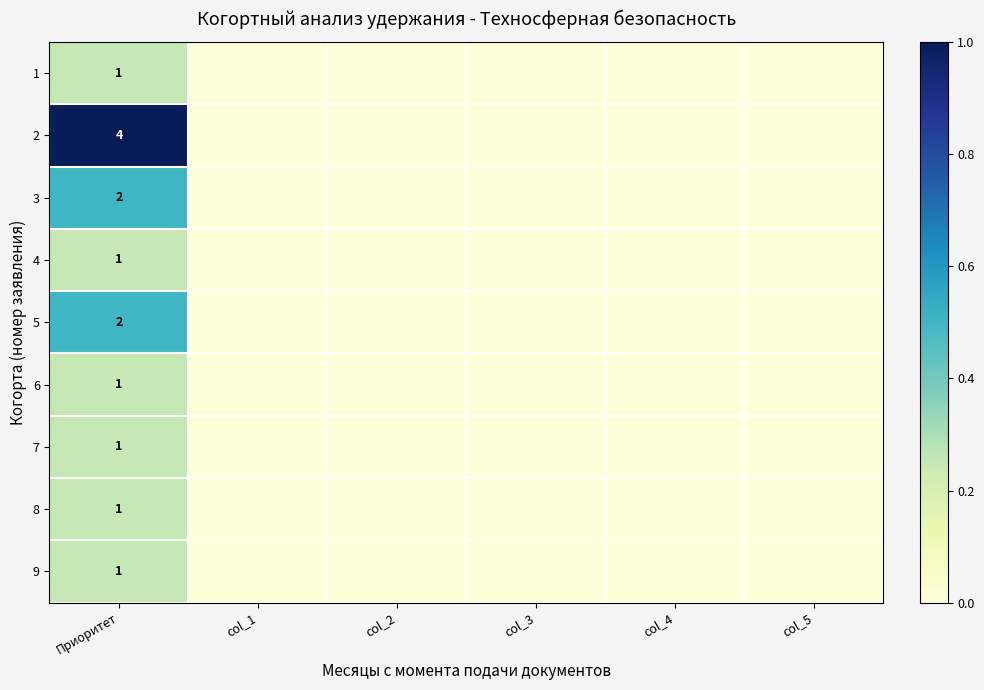

Is it true that 6 equals 0 at Приоритет?

False